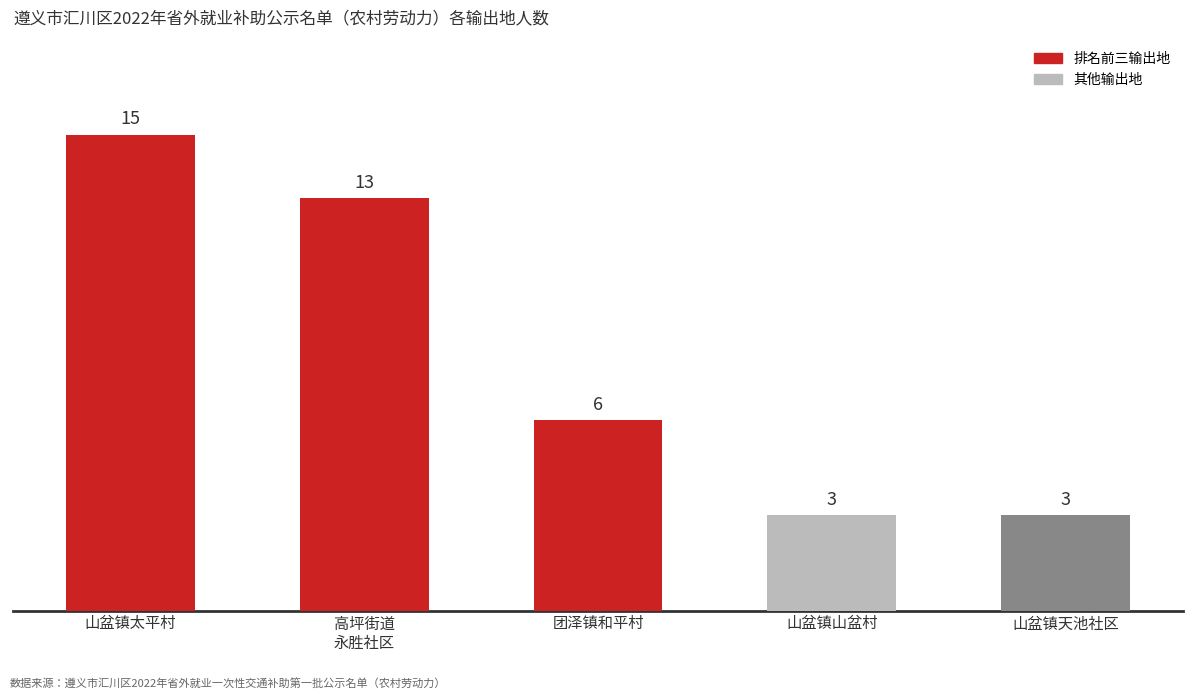

The value at 山盆镇天池社区 is 1. True or false?

False